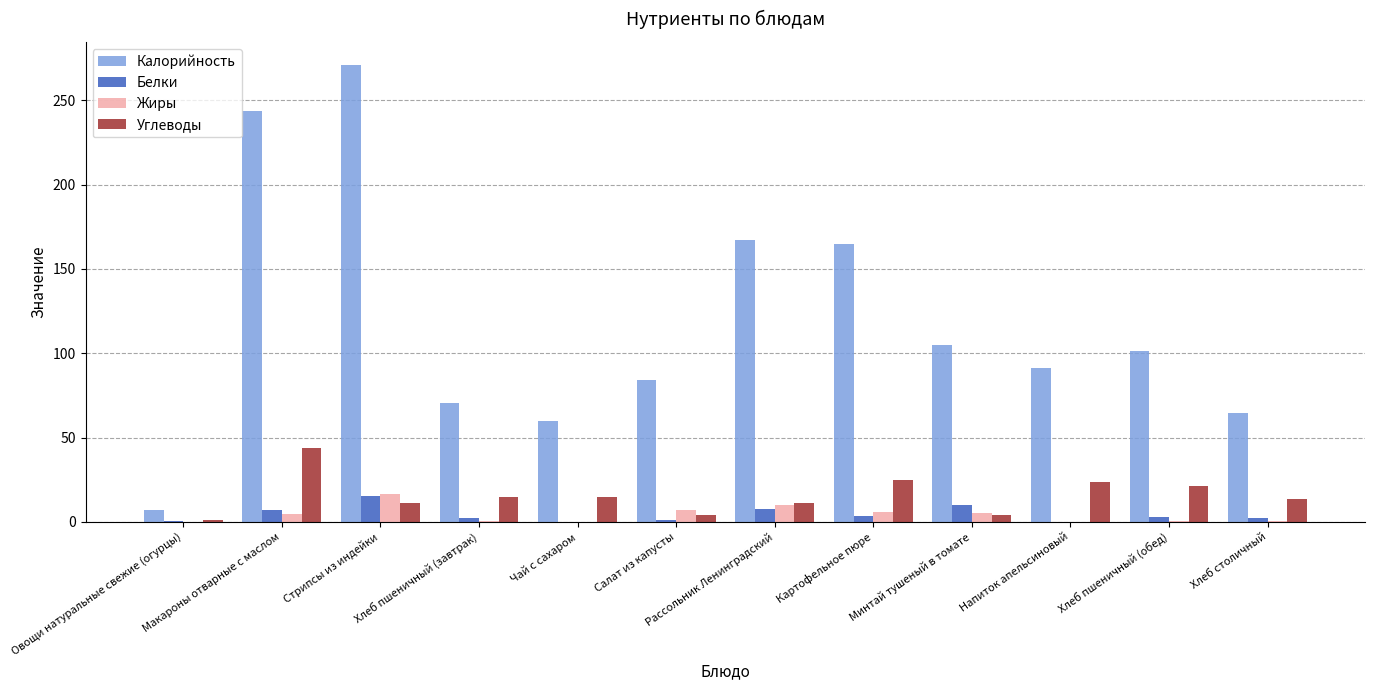

Where is Калорийность nearest to the value 139?

Картофельное пюре